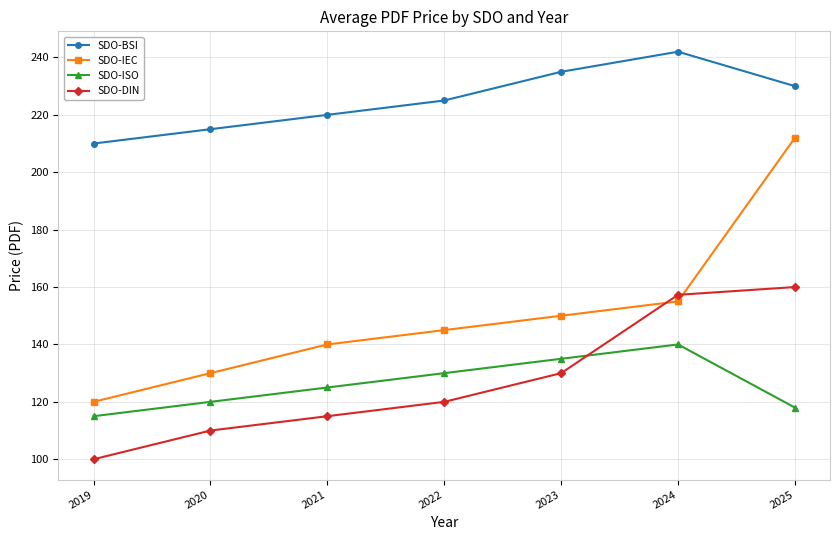

Reading right to left, extract all data points from this chart.

SDO-BSI: 2025=230.0	2024=242.0	2023=235.0	2022=225.0	2021=220.0	2020=215.0	2019=210.0
SDO-IEC: 2025=212.0	2024=155.0	2023=150.0	2022=145.0	2021=140.0	2020=130.0	2019=120.0
SDO-ISO: 2025=118.0	2024=140.0	2023=135.0	2022=130.0	2021=125.0	2020=120.0	2019=115.0
SDO-DIN: 2025=160.0	2024=157.3	2023=130.0	2022=120.0	2021=115.0	2020=110.0	2019=100.0